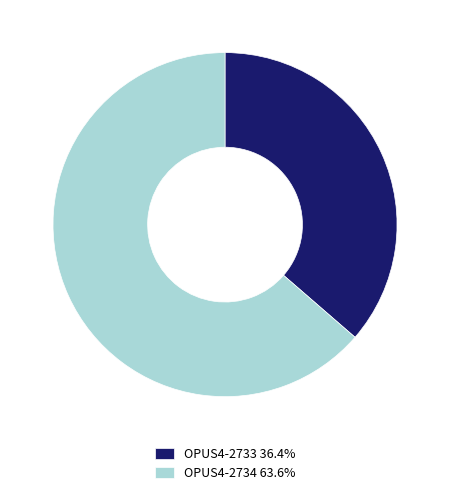

Does any single category account for the majority?

Yes